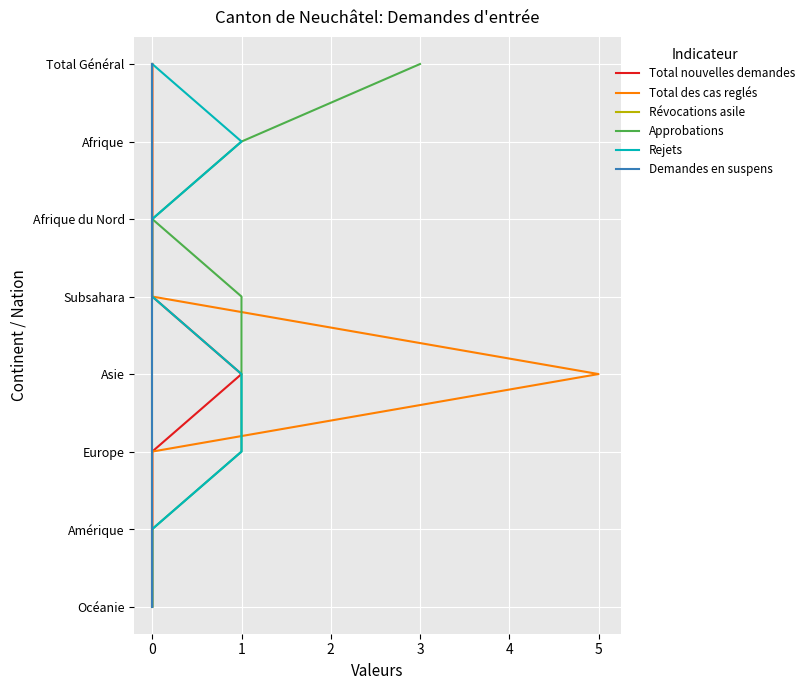

True or false: Rejets has a value of 1 at 0.

False